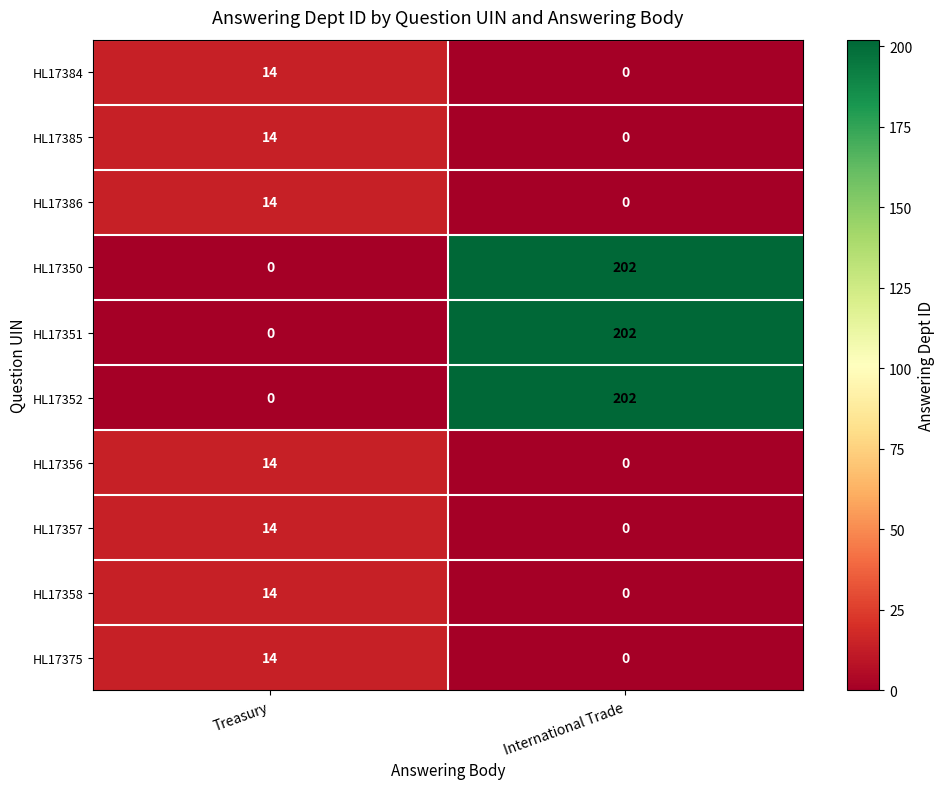

Rank the categories by HL17384 value from lowest to highest.

International Trade, Treasury